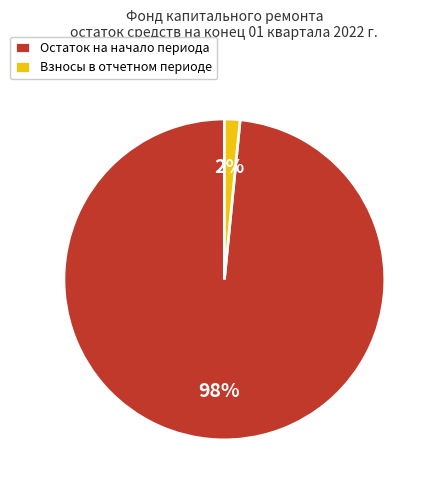

The Взносы в отчетном периоде slice represents 2% of the pie. True or false?

True